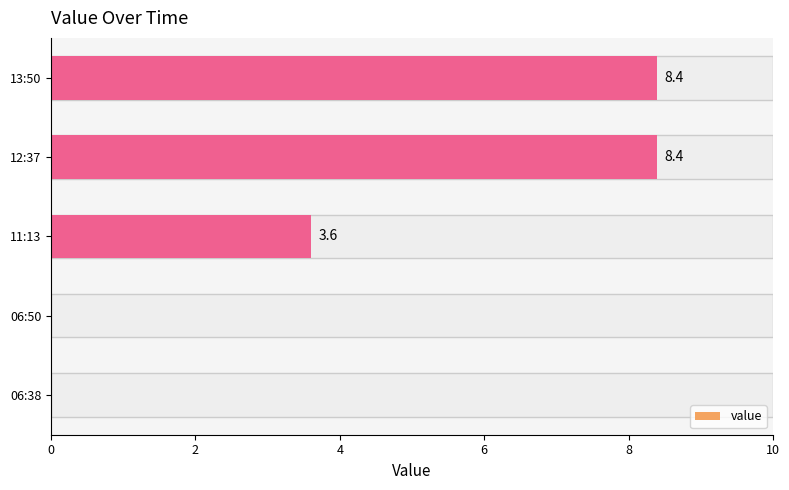

Reading bottom to top, what are all the values shown in this chart?

06:38=0.0	06:50=0.0	11:13=3.6	12:37=8.4	13:50=8.4